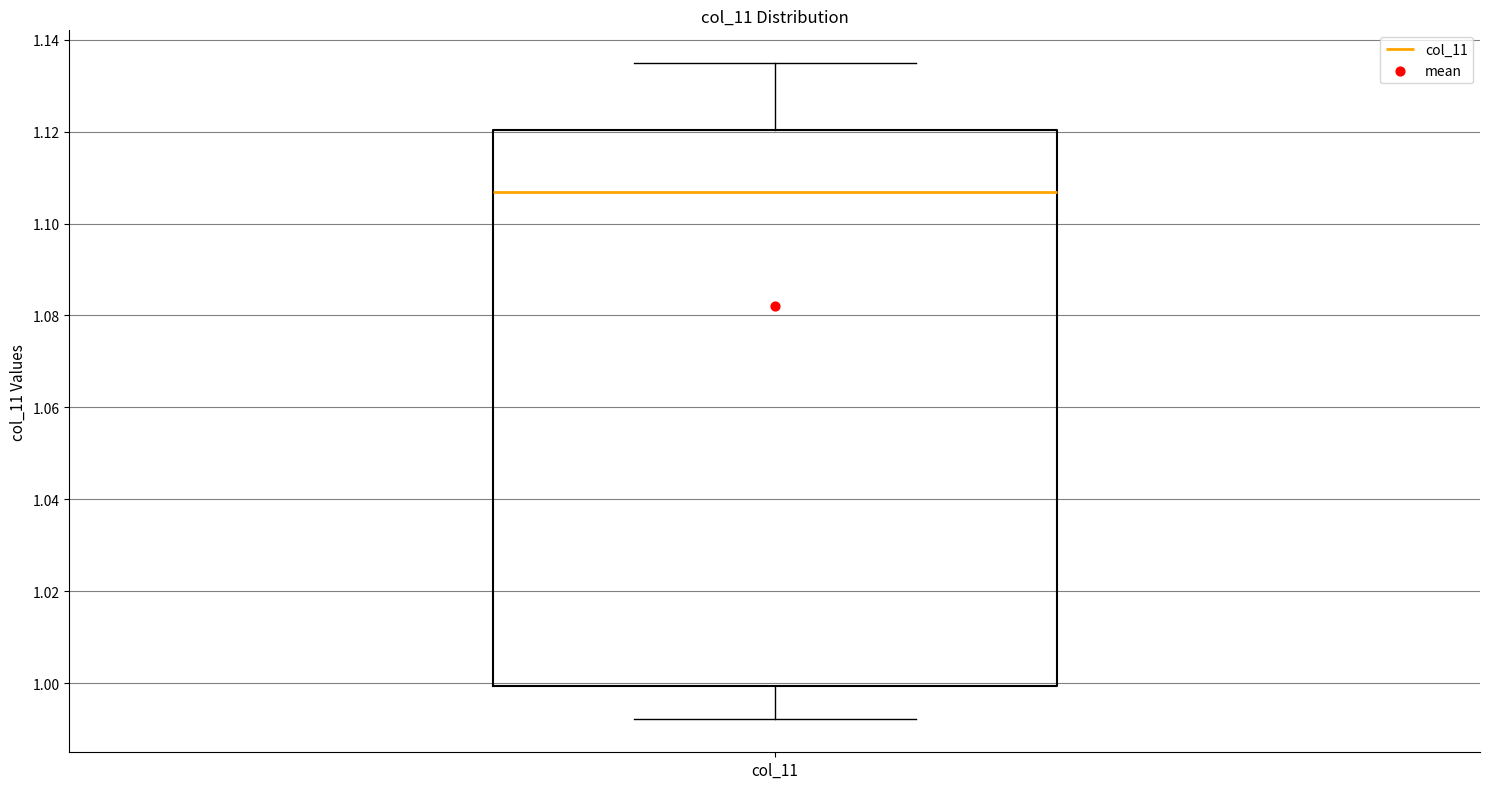

Where is the lower edge of the box for col_11 on the y-axis? The values are not printed on the chart, so give them approximately, as read against the axis.

1.000